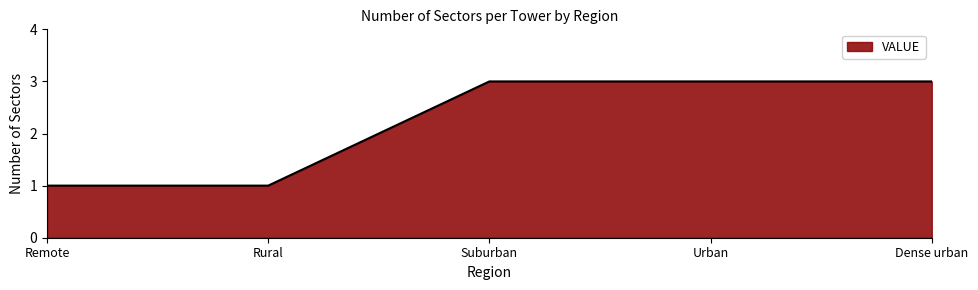

Does the chart display data point markers on the line(s)?

No